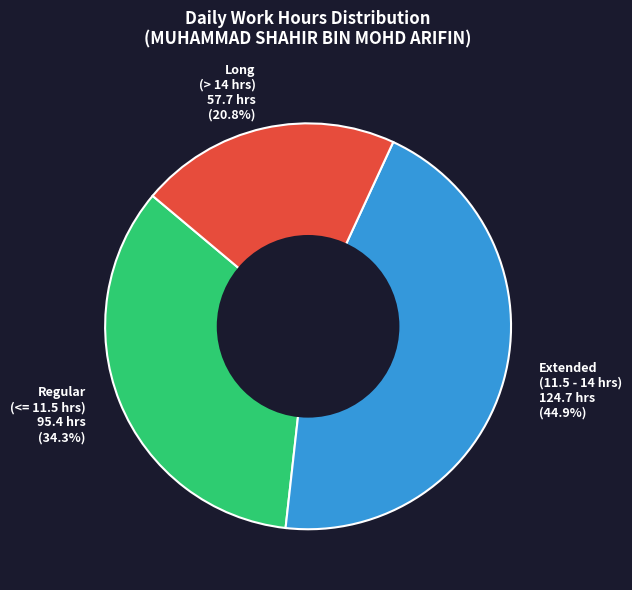

How much of the chart is everything except Extended (11.5 - 14 hrs) 124.7 hrs (44.9%)?

55.1%